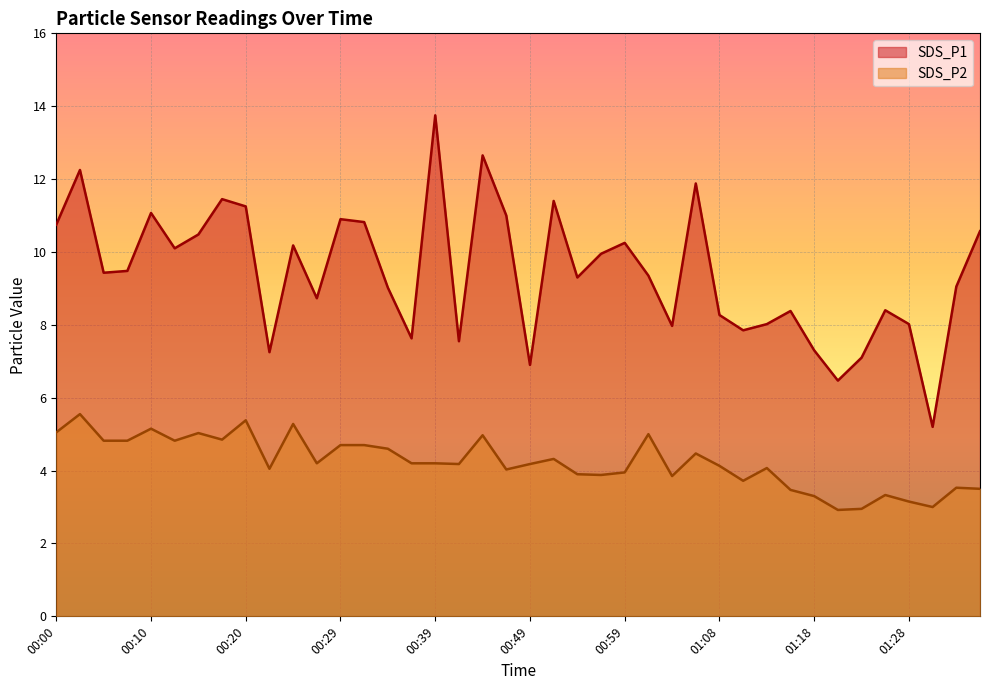

True or false: SDS_P1 and SDS_P2 cross at least once.

False